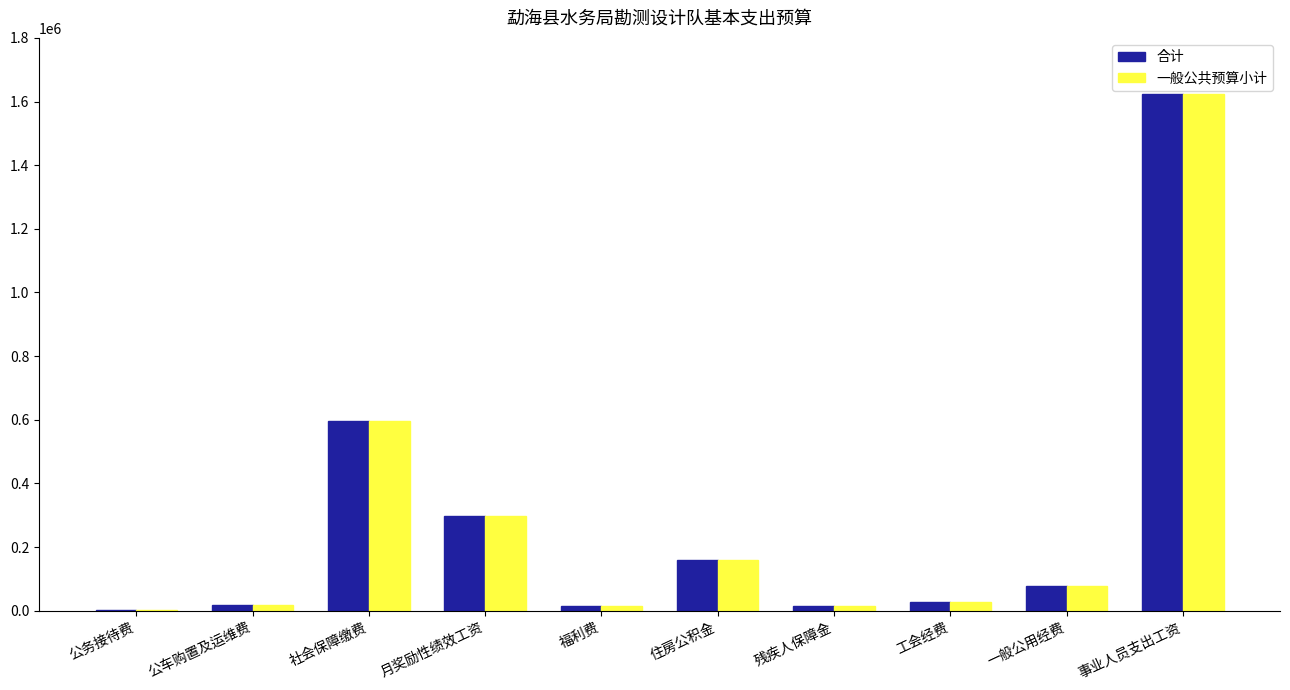

Is the value of 一般公共预算小计 at 残疾人保障金 greater than the value of 合计 at 事业人员支出工资?

No